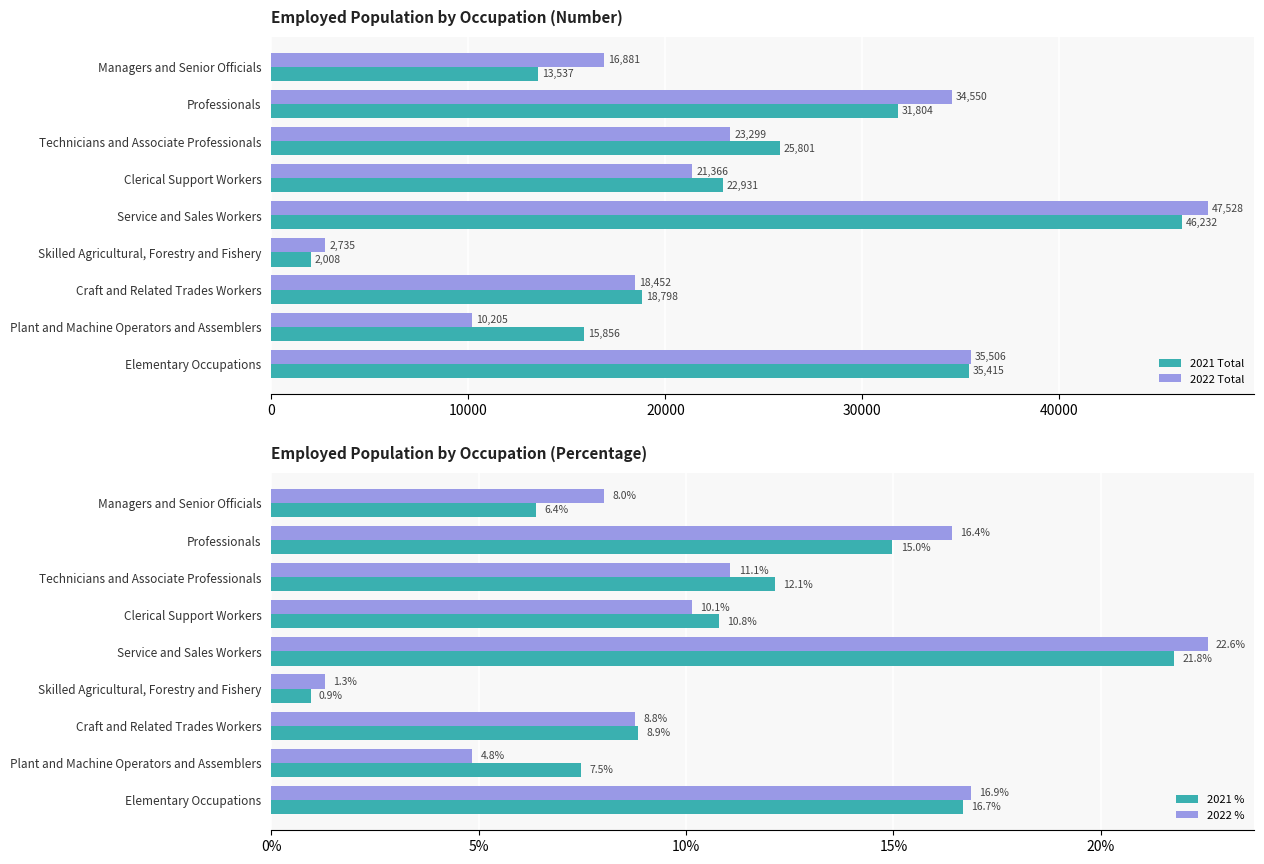

What is the minimum value for 2022 Total?

2735